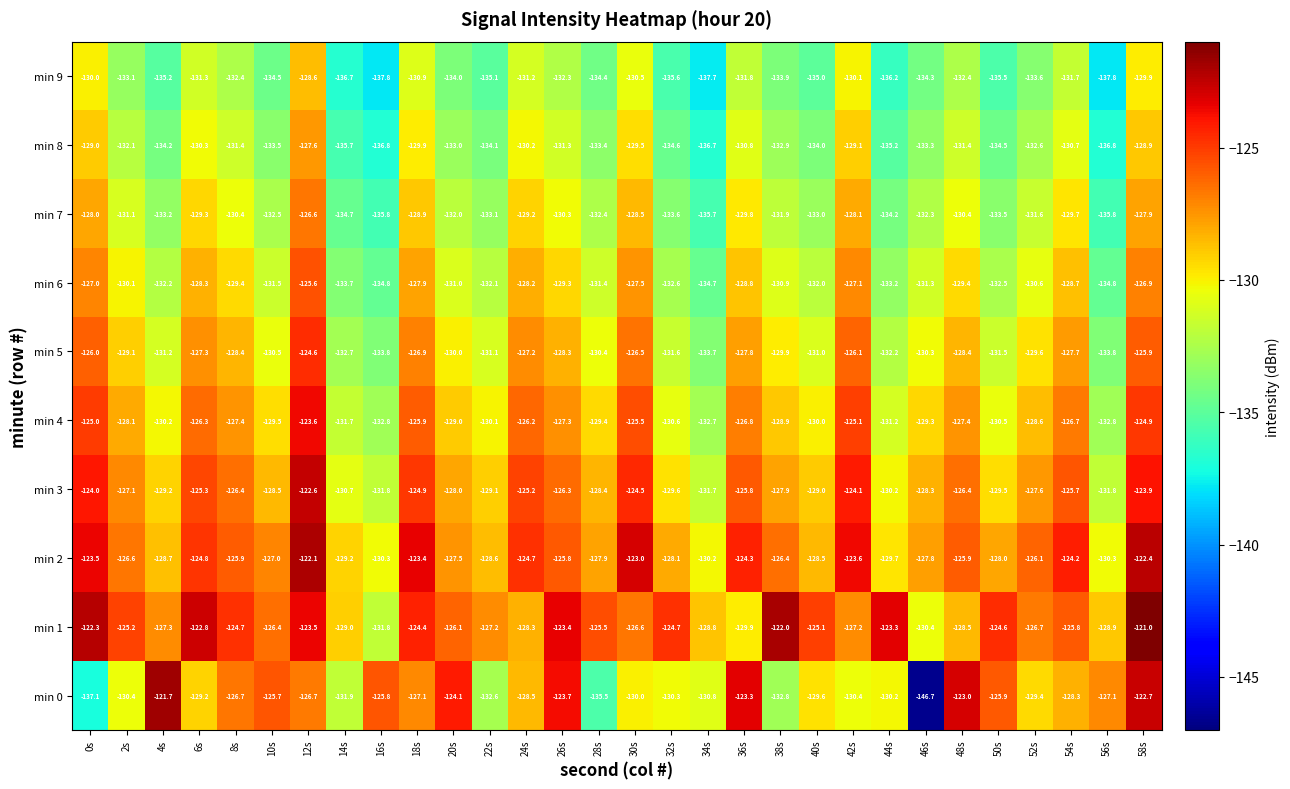

At 52s, list the series in order from smallest to largest.

min 9, min 8, min 7, min 6, min 5, min 0, min 4, min 3, min 1, min 2